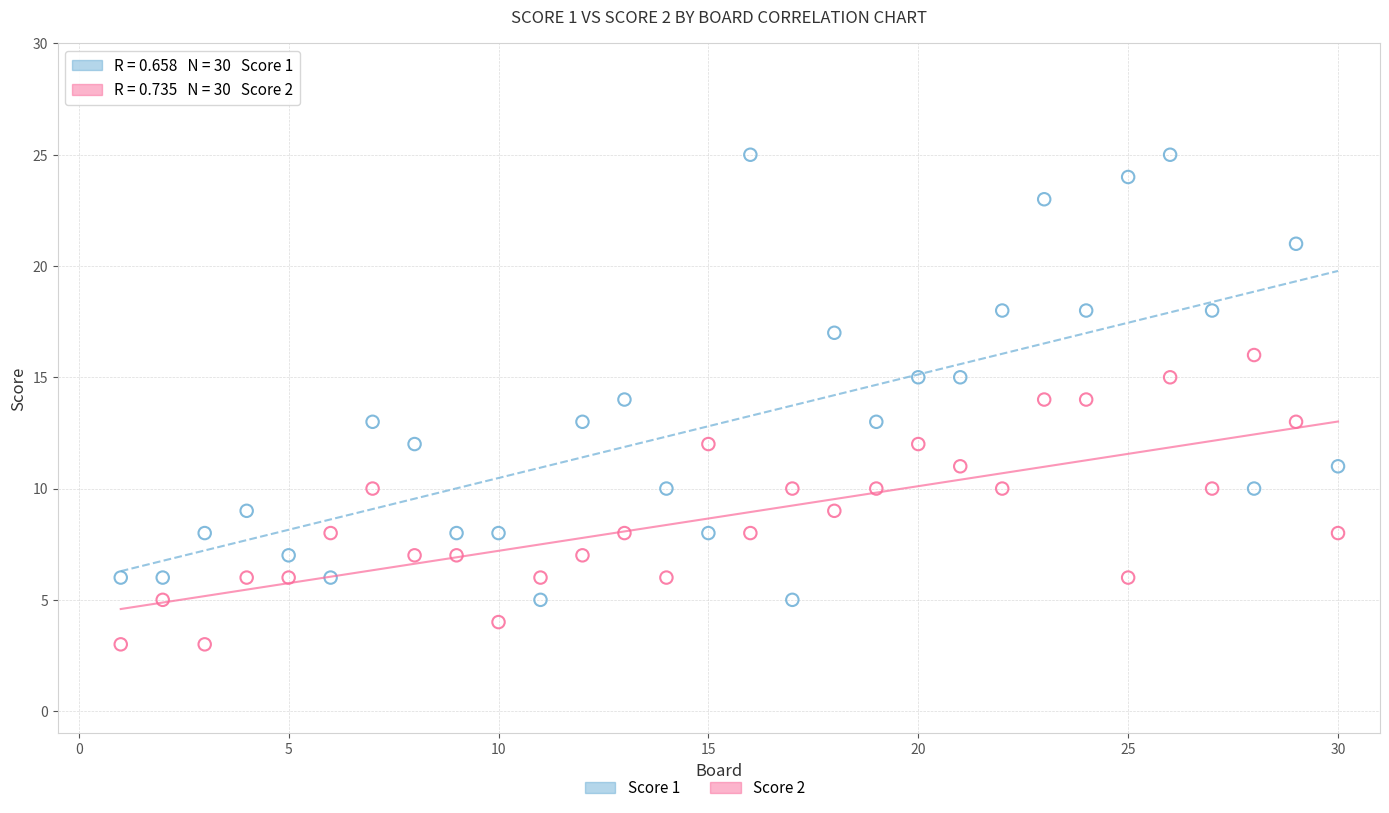

Which series contains the highest Y value?

Score 1